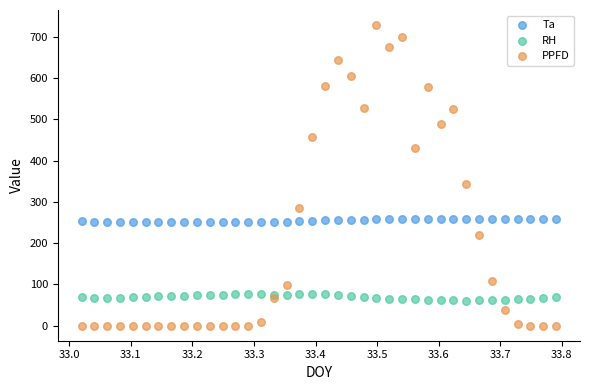

What are all the series names shown in the legend?

Ta, RH, PPFD